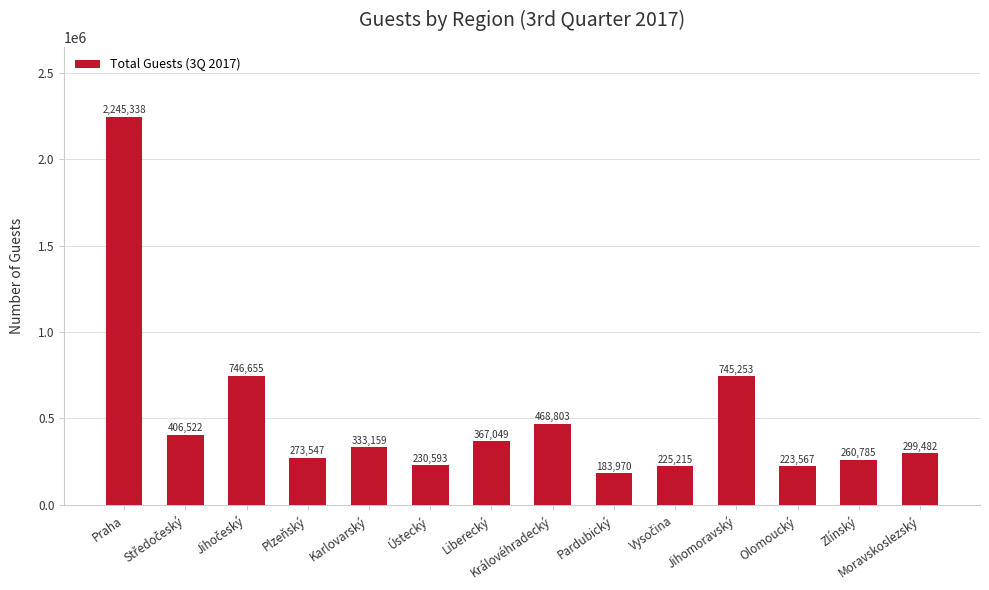

Which category has the lowest value across all series?

Pardubický